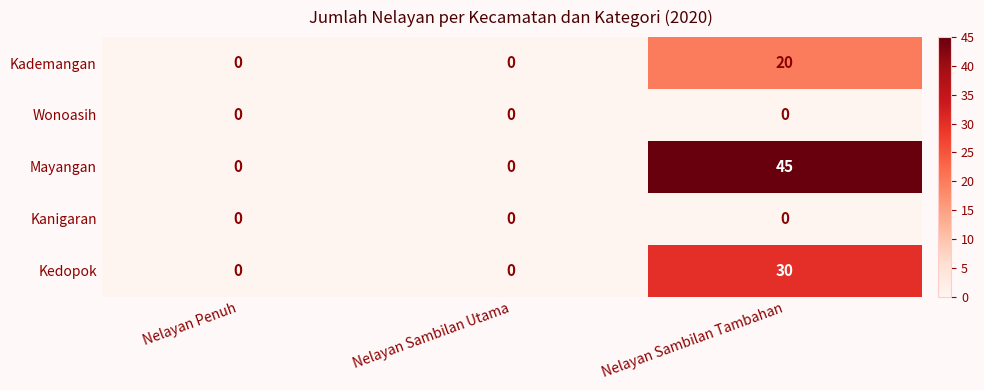

How many data points does each series have?

3